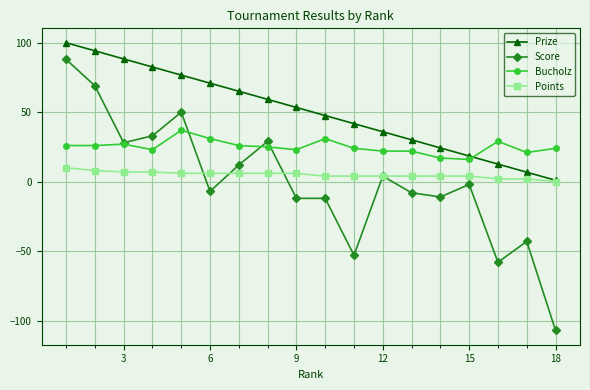

Which series has the largest range (max minus min)?

Score